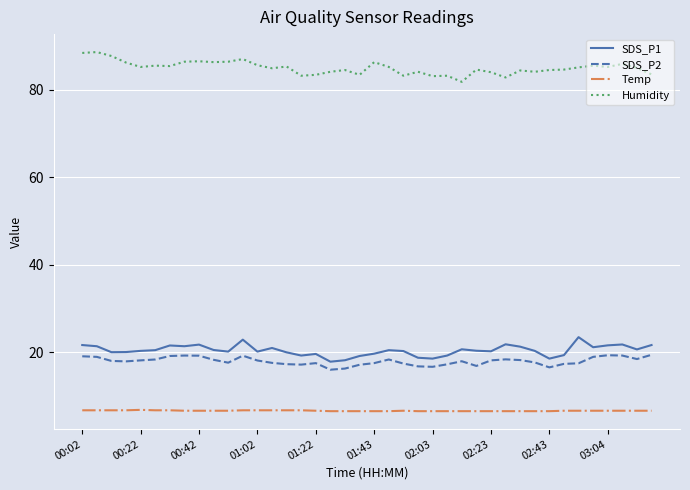

True or false: SDS_P1 and SDS_P2 intersect in this chart.

False